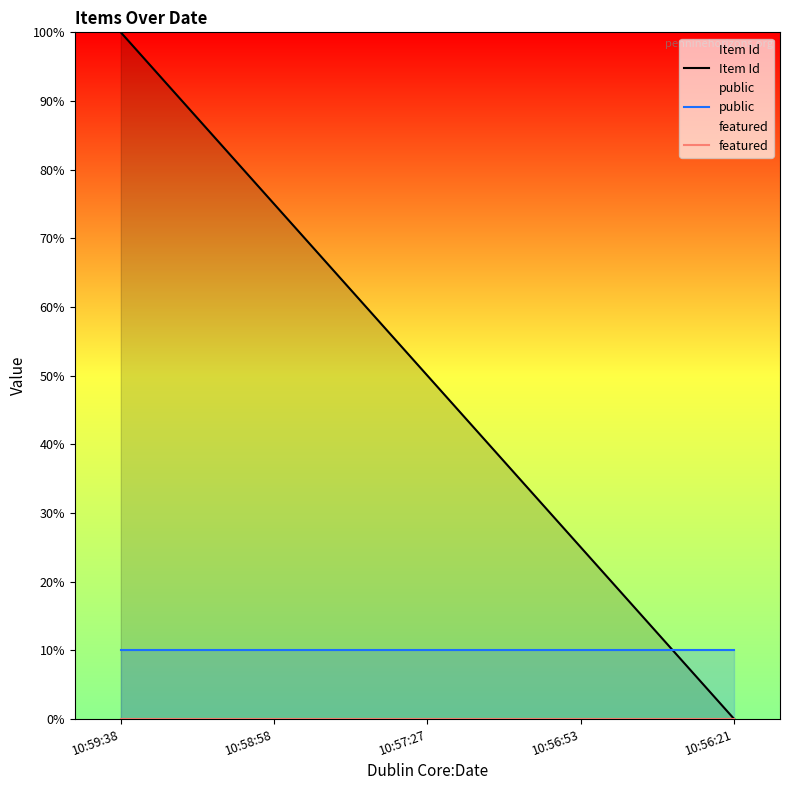

Between 10:56:21 and 10:59:38, which is larger?

10:59:38